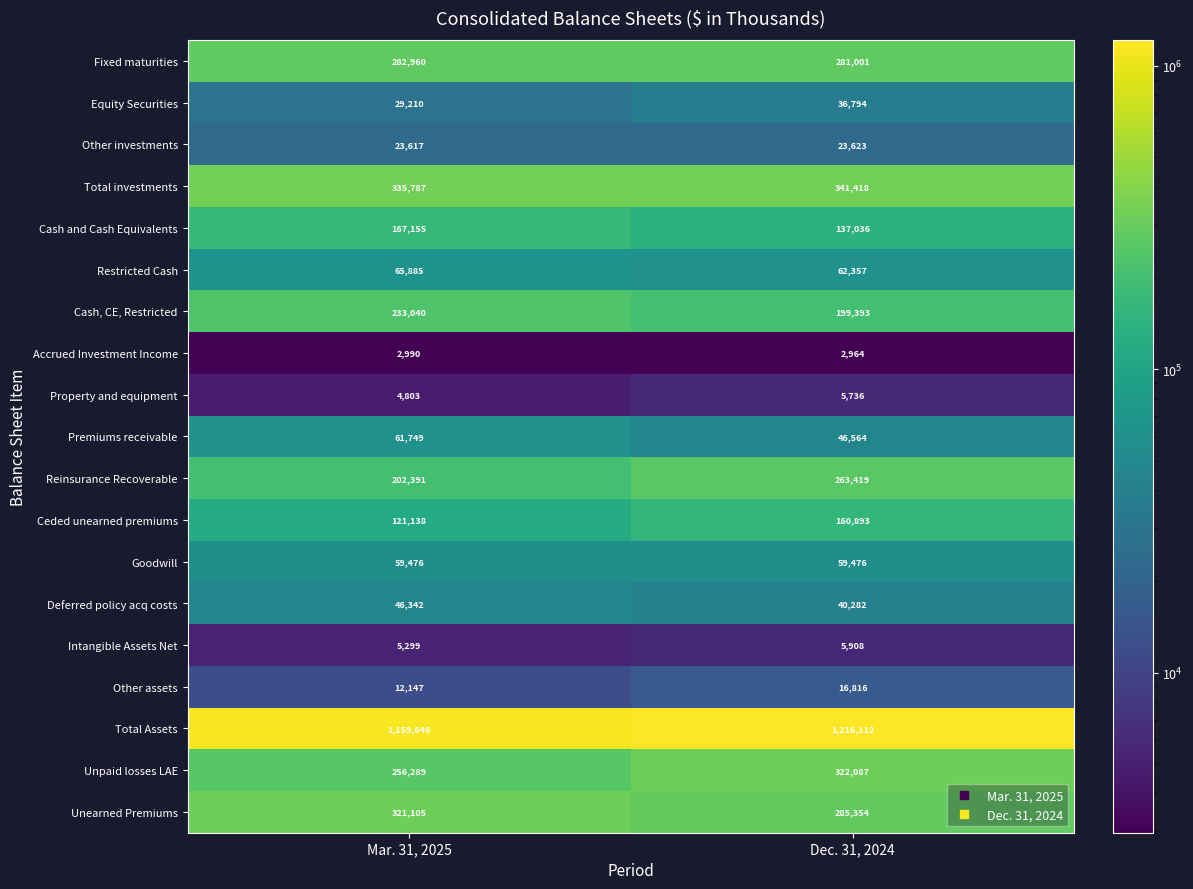

At how many categories does at least one series exceed 548078?

2